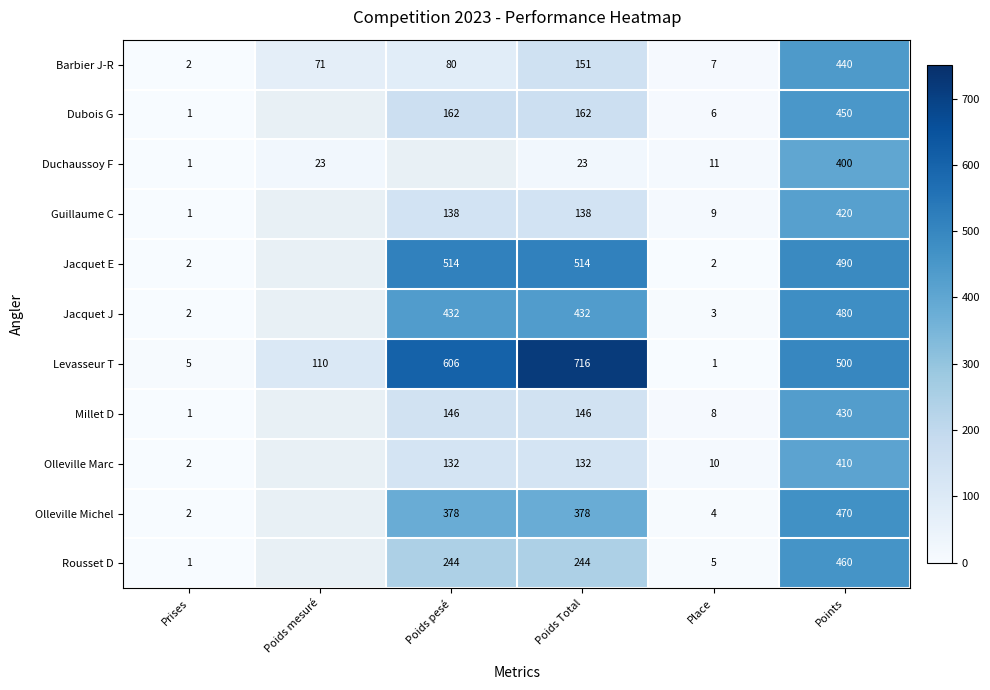

The value of Levasseur T at Place is 1. True or false?

True